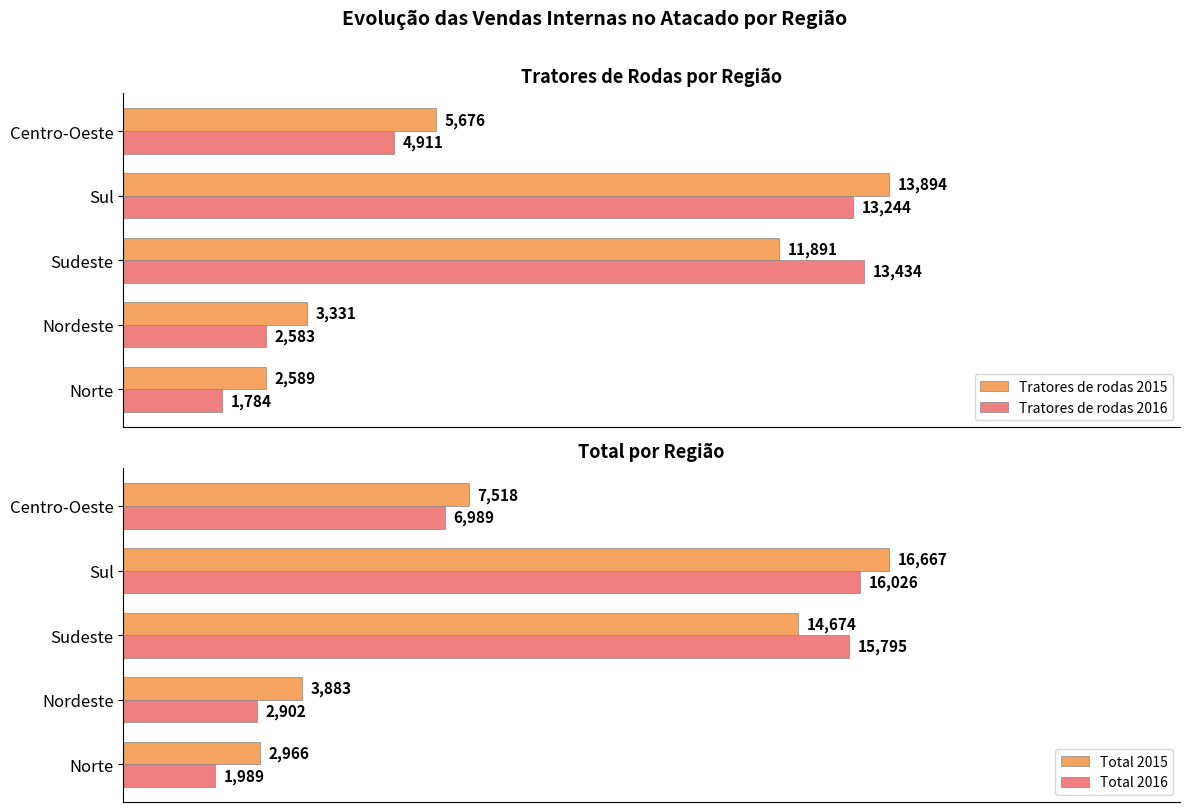

Which series has the largest total across all categories?

Total 2015